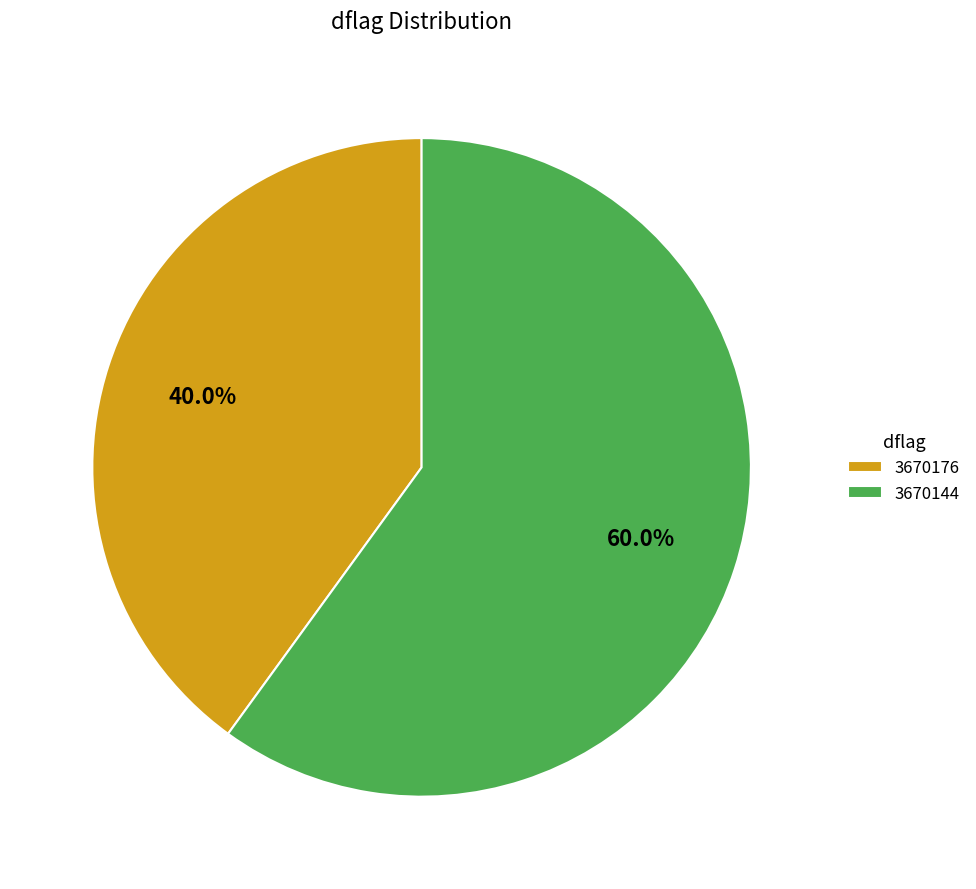

Is 3670144 the majority of the pie?

Yes